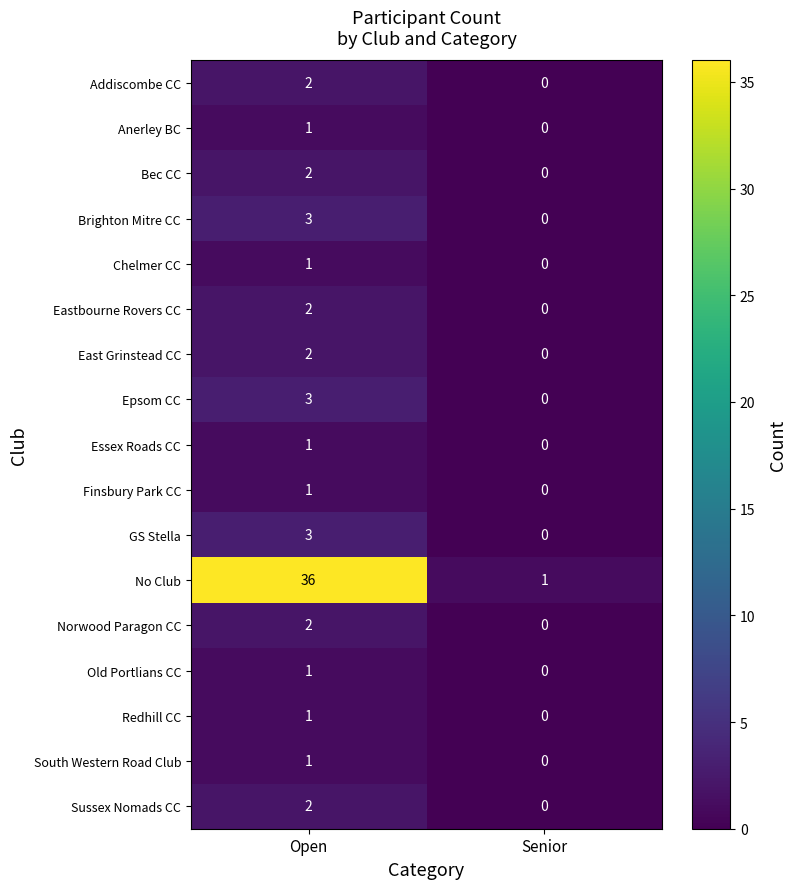

True or false: Anerley BC has a value of 1 at Senior.

False